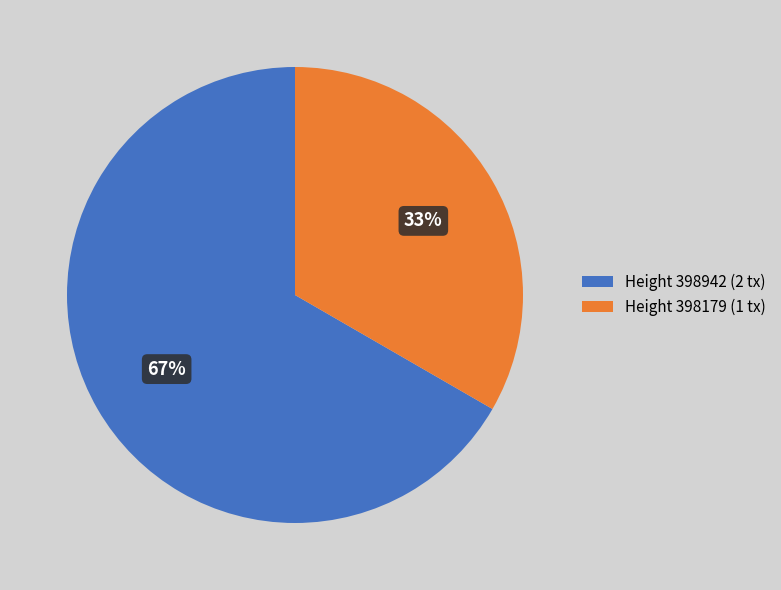

Which has a higher value, Height 398179 or Height 398942?

Height 398942